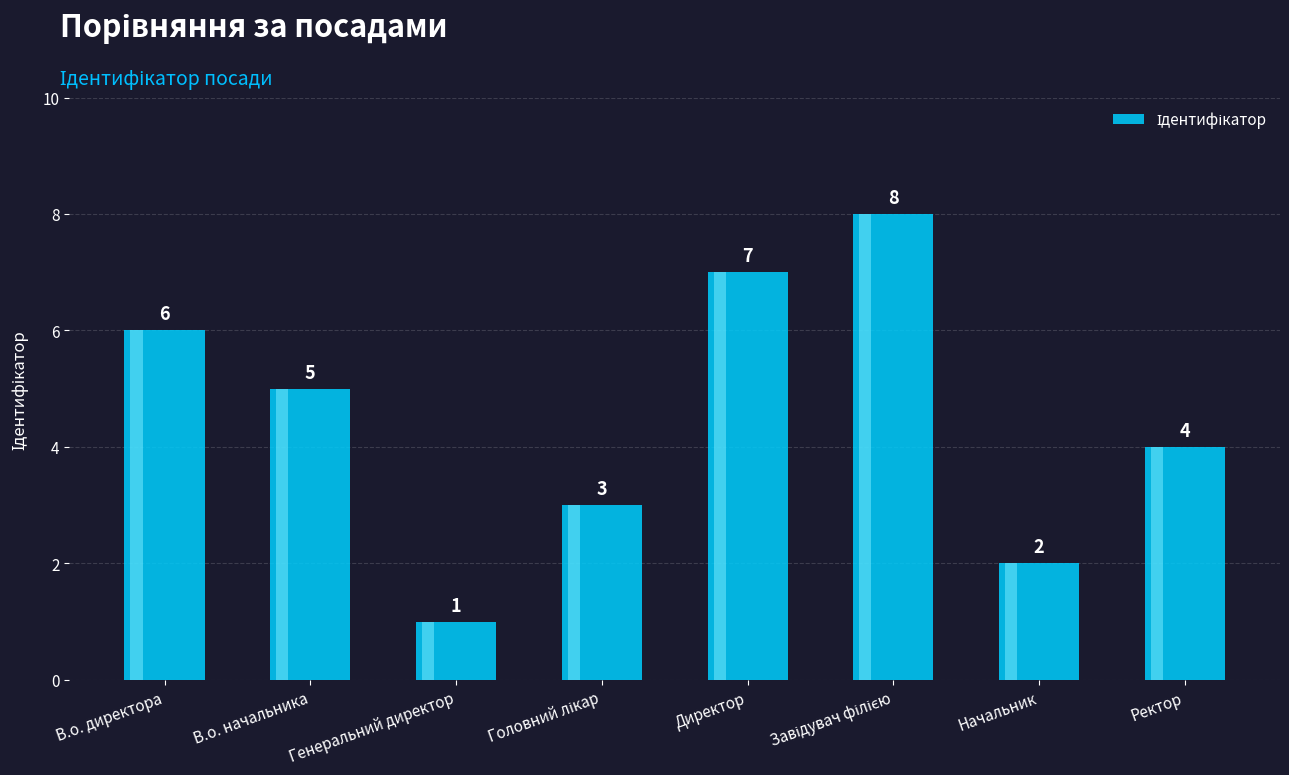

Between В.о. директора and Головний лікар, which is larger?

В.о. директора